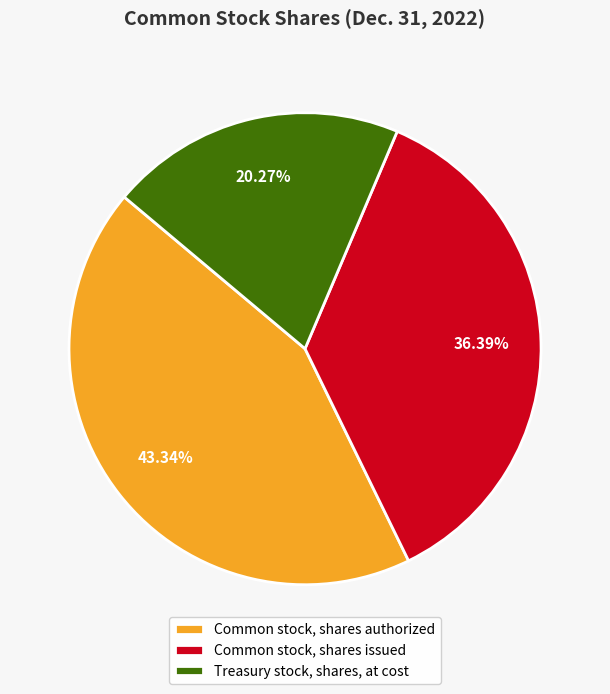

True or false: Common stock, shares authorized accounts for 43% of the total.

True